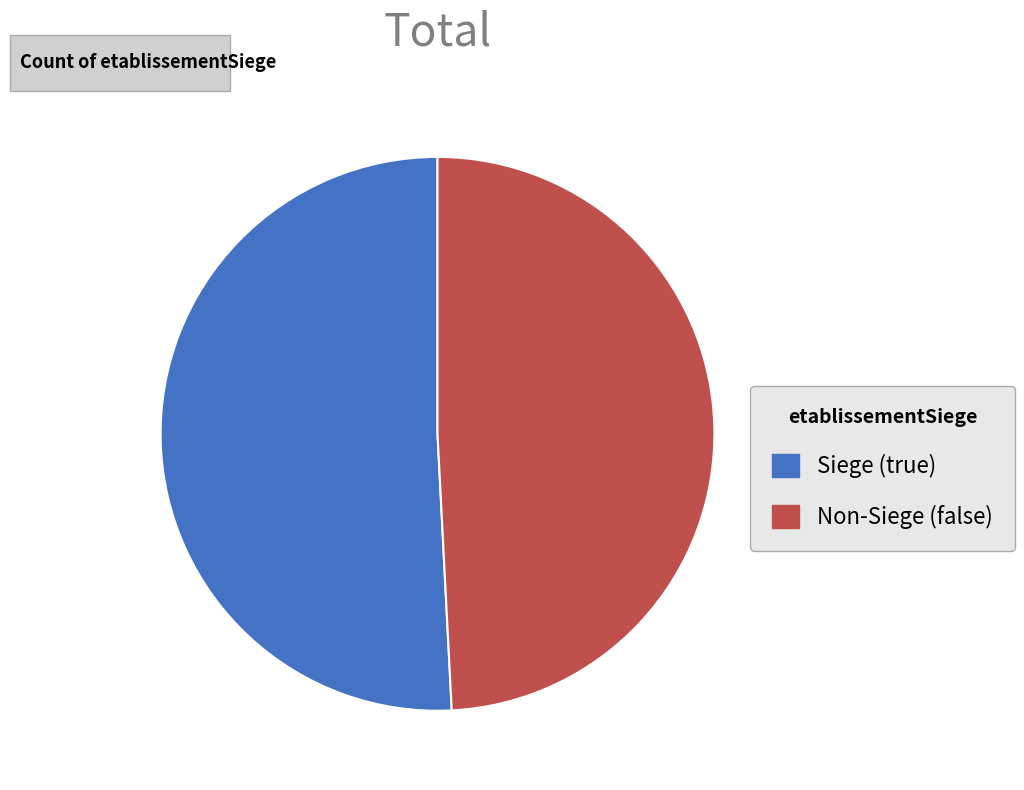

Do Non-Siege (false) and Siege (true) together represent more than half of the pie?

Yes